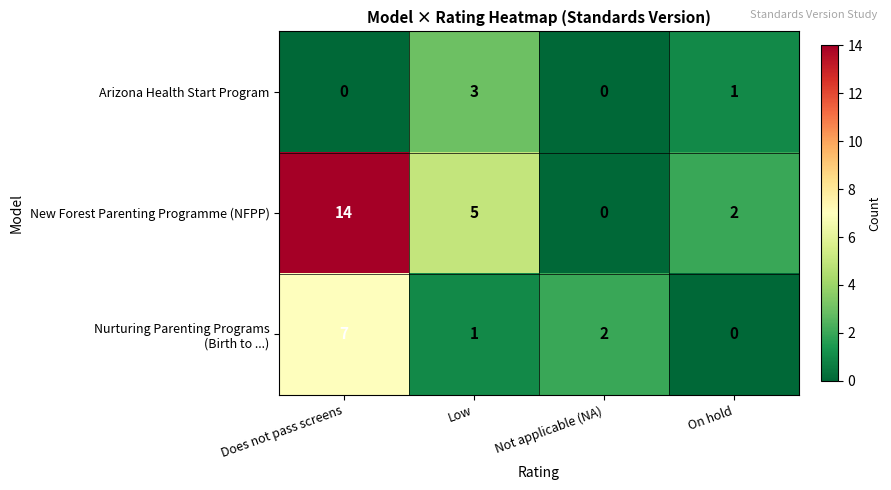

Rank the categories by New Forest Parenting Programme (NFPP) value from lowest to highest.

Not applicable (NA), On hold, Low, Does not pass screens